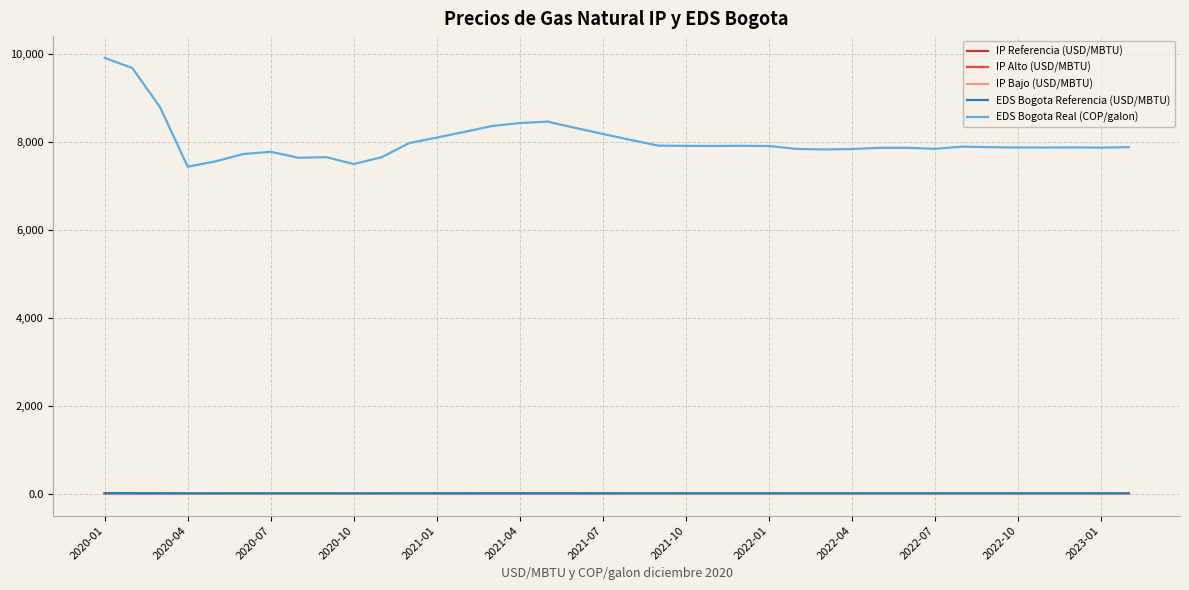

How many intersections are there between IP Bajo (USD/MBTU) and IP Alto (USD/MBTU)?

1